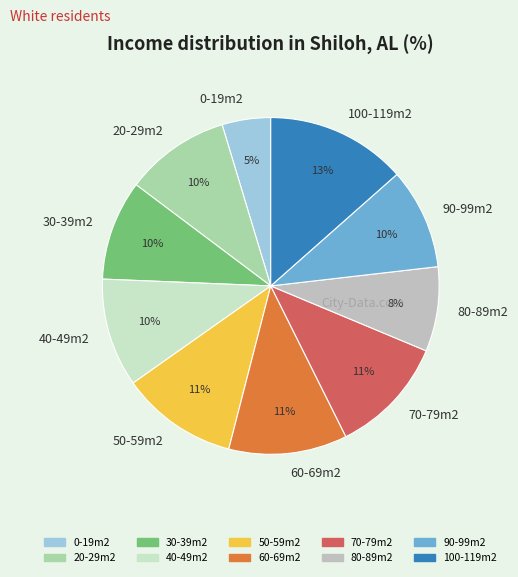

What is the smallest slice in the pie chart?

0-19m2